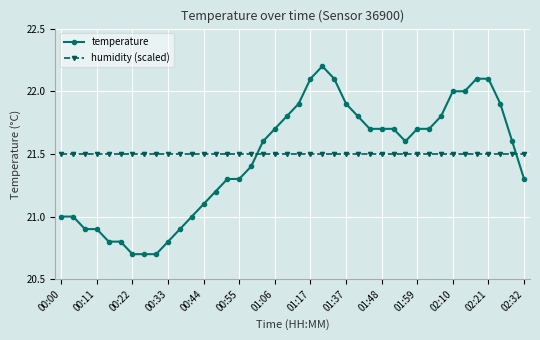

What is the maximum value for temperature?

22.2